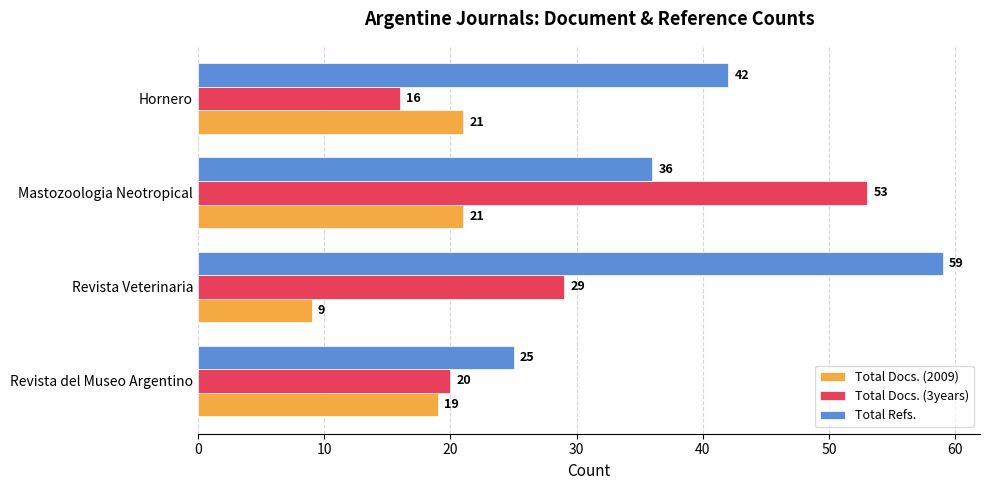

Rank the series at Hornero from lowest to highest value.

Total Docs. (3years), Total Docs. (2009), Total Refs.